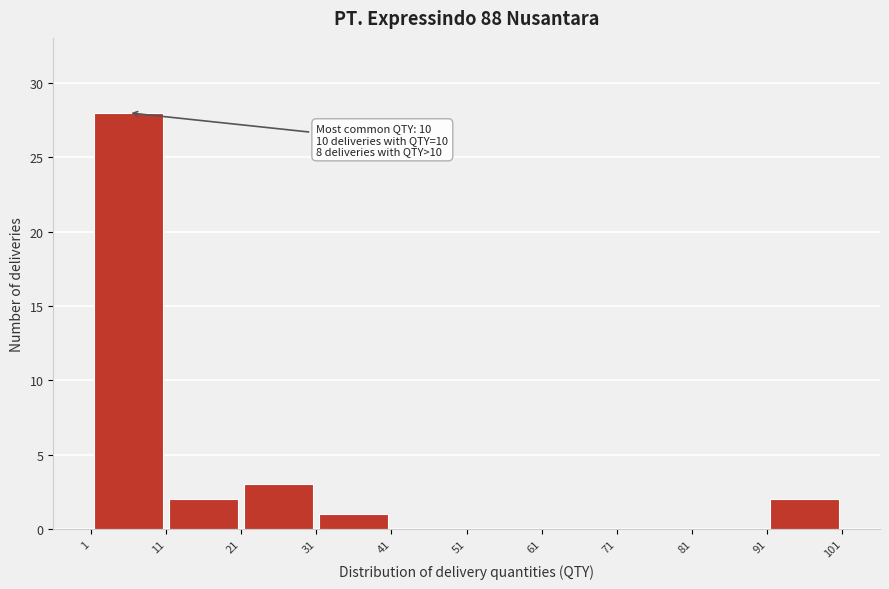

Which range on the x-axis has the tallest bar?

1 to 11